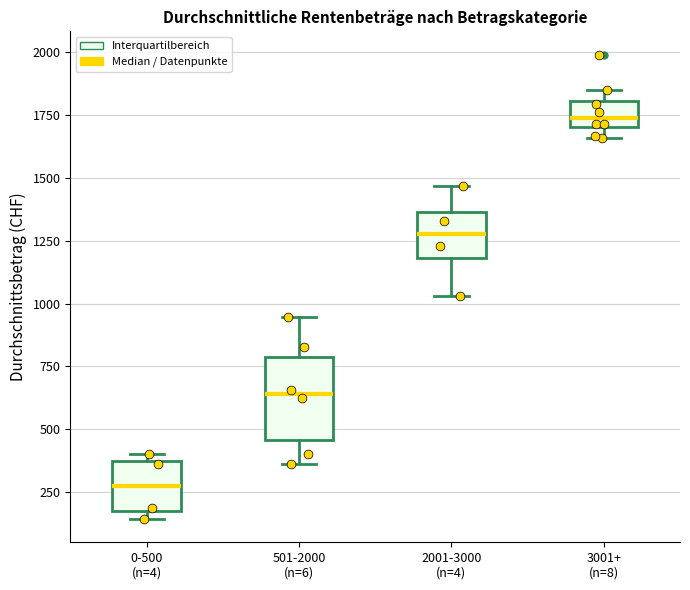

Which box is the tallest, from its lower edge to its upper edge?

501-2000 (n=6)